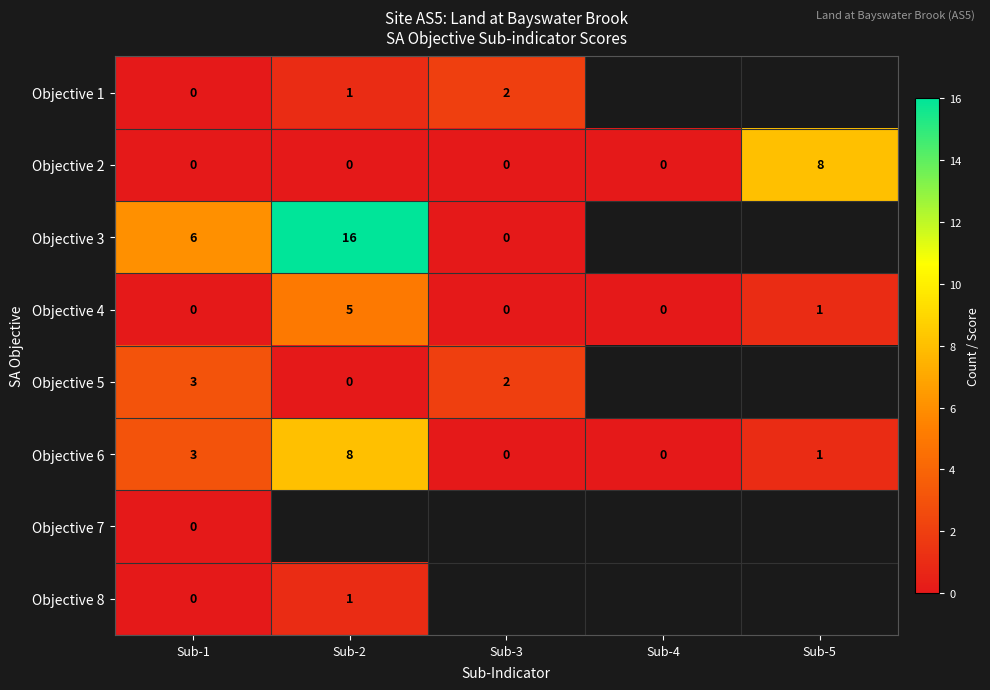

What is the sum of all Objective 6 values?

12